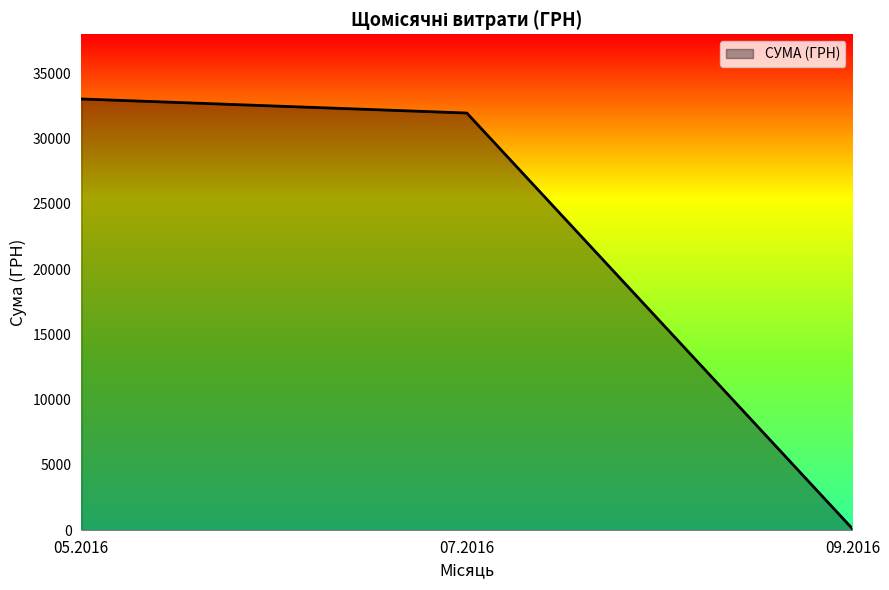

The value at 07.2016 is 31970.1. True or false?

True